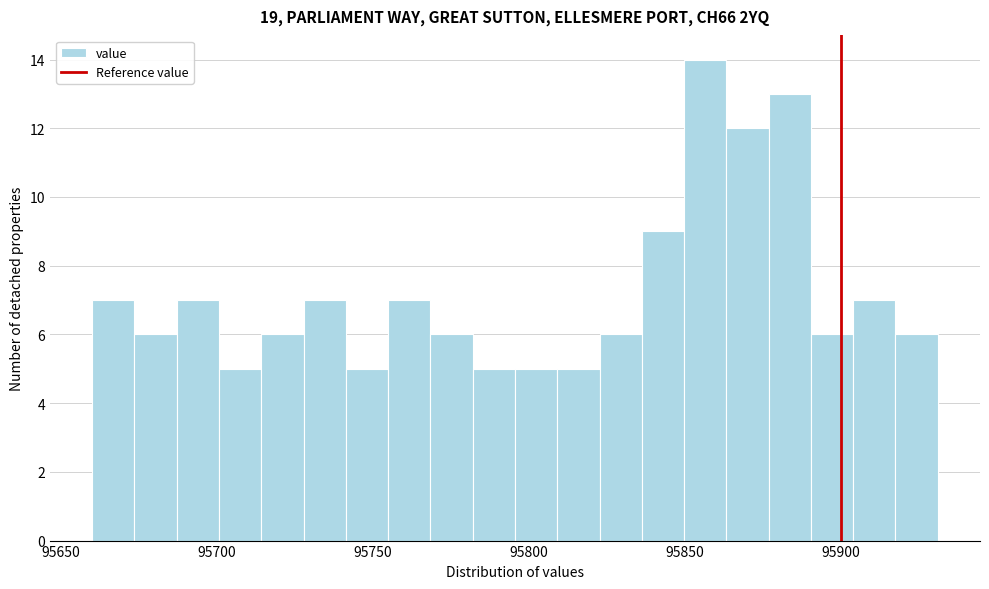

Around what value on the x-axis is the tallest bar? Give the approximate position of its centre, as read against the axis.

95855